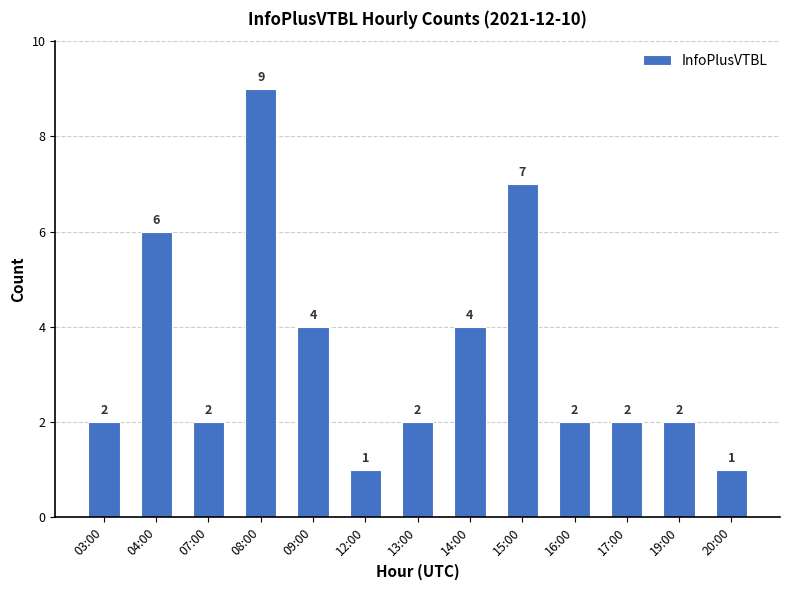

What is the ratio of the value at 12:00 to the value at 04:00?

0.2